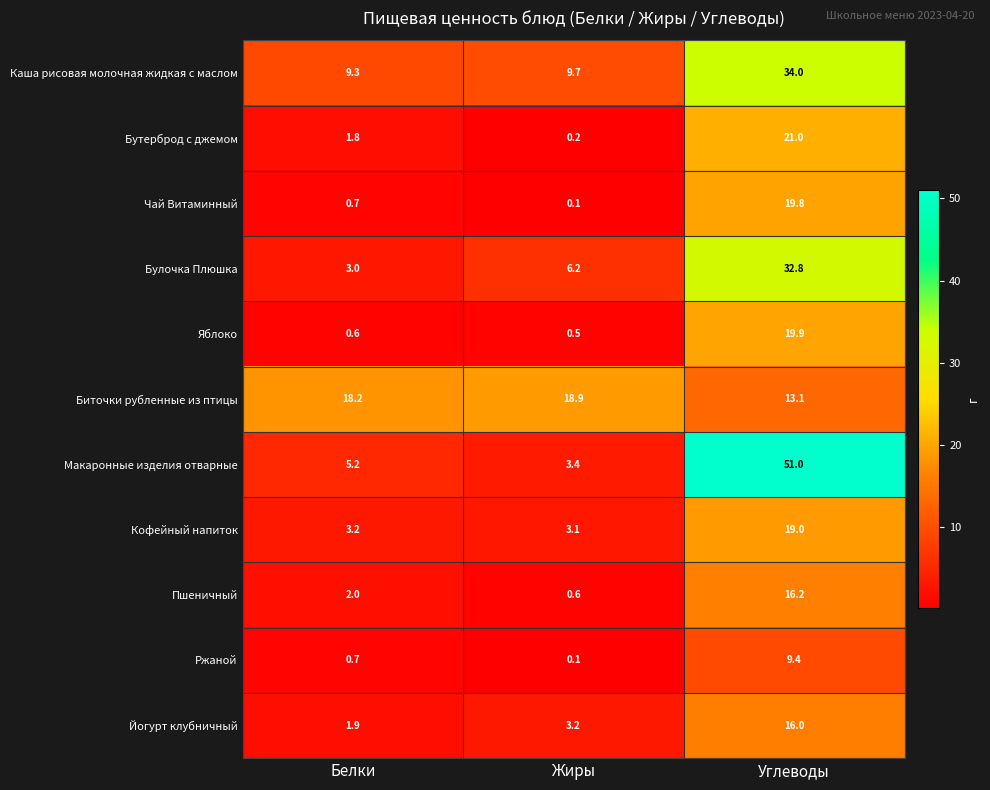

What is the difference between the highest and lowest values at Жиры?

18.8